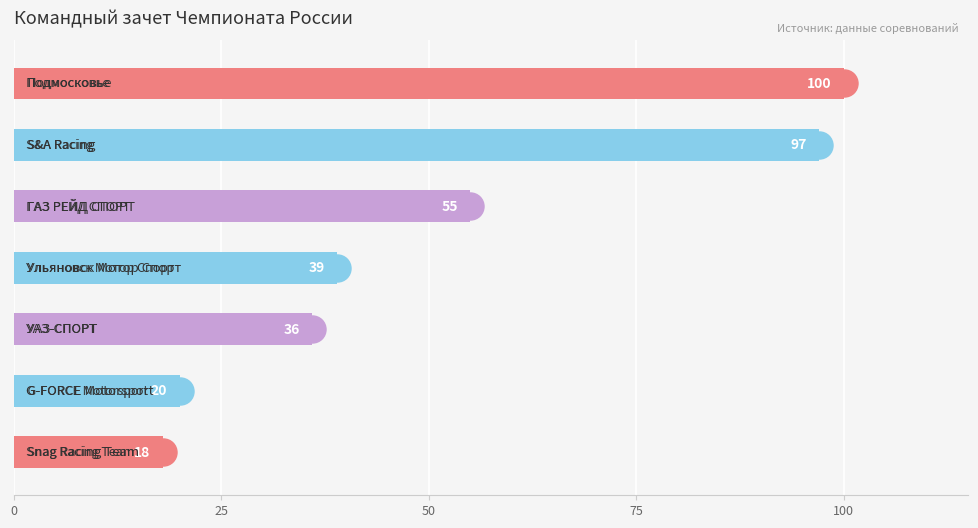

How many values are below 39?

3